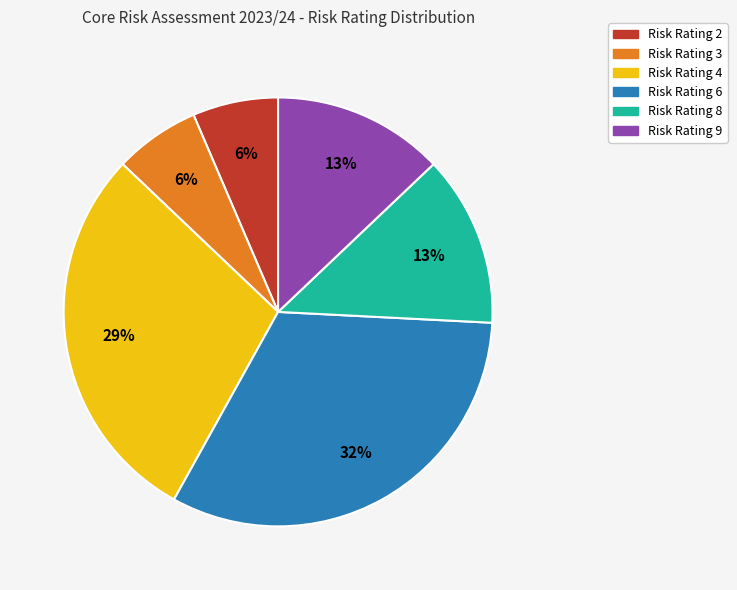

The Risk Rating 3 slice represents 1% of the pie. True or false?

False